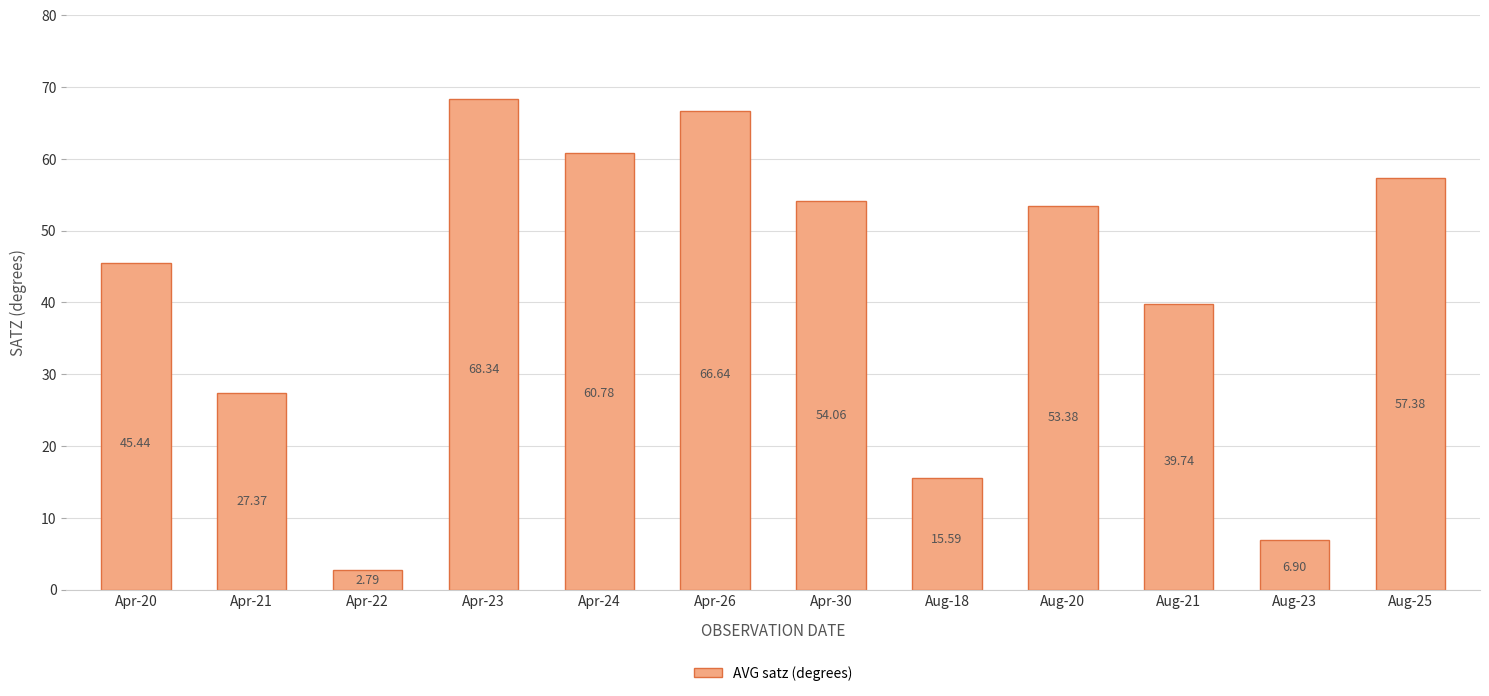

What is the minimum value shown in the chart?

2.8